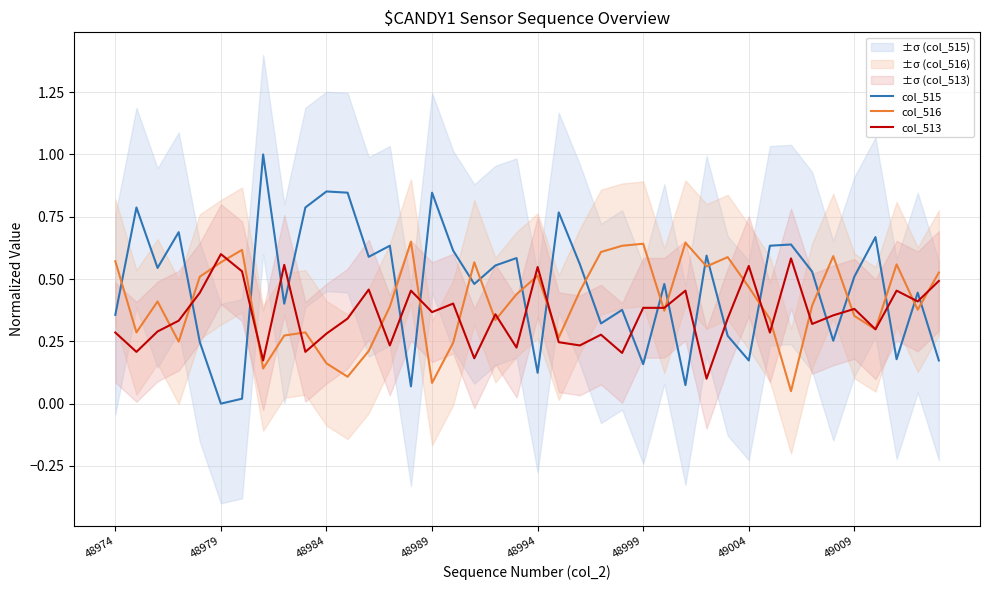

What is the value of the col_516 point at the 22nd from the left?

0.3